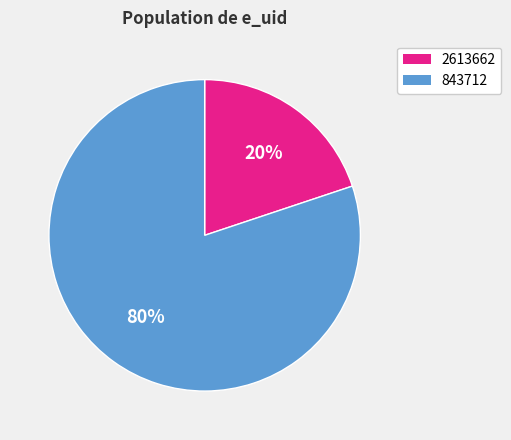

Between 2613662 and 843712, which is larger?

843712